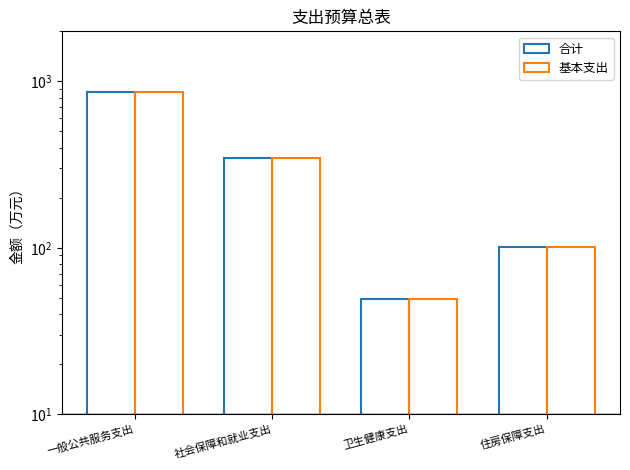

What is the label of the 1st bar from the left?

一般公共服务支出